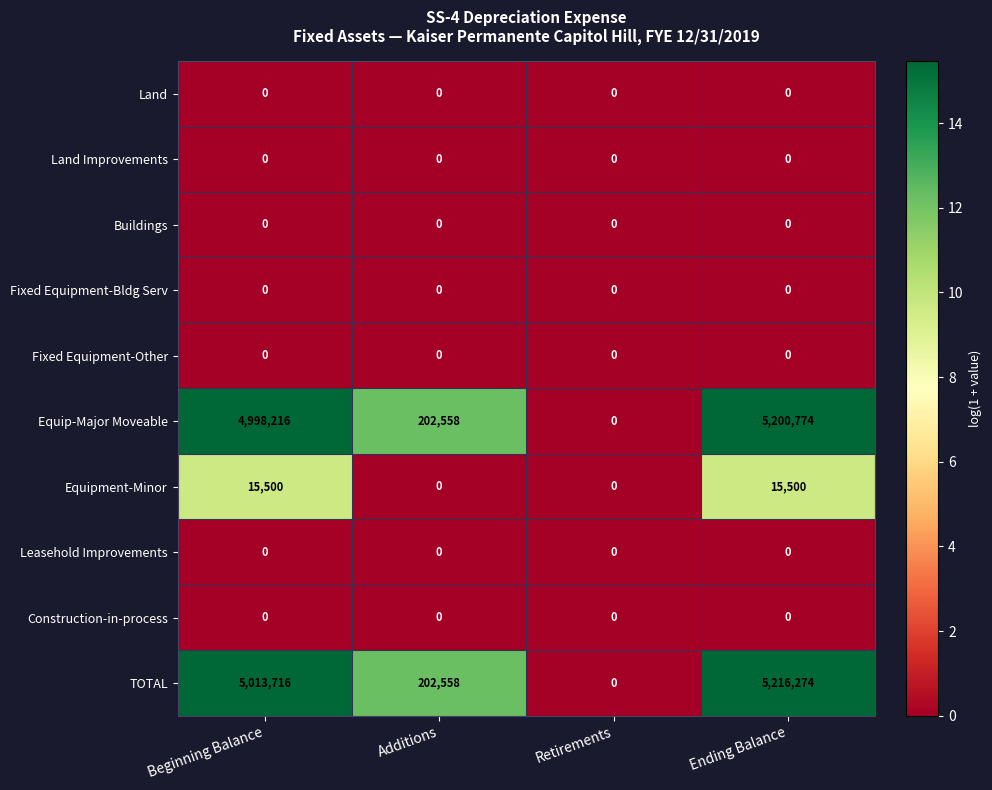

Which series has the largest total across all categories?

TOTAL